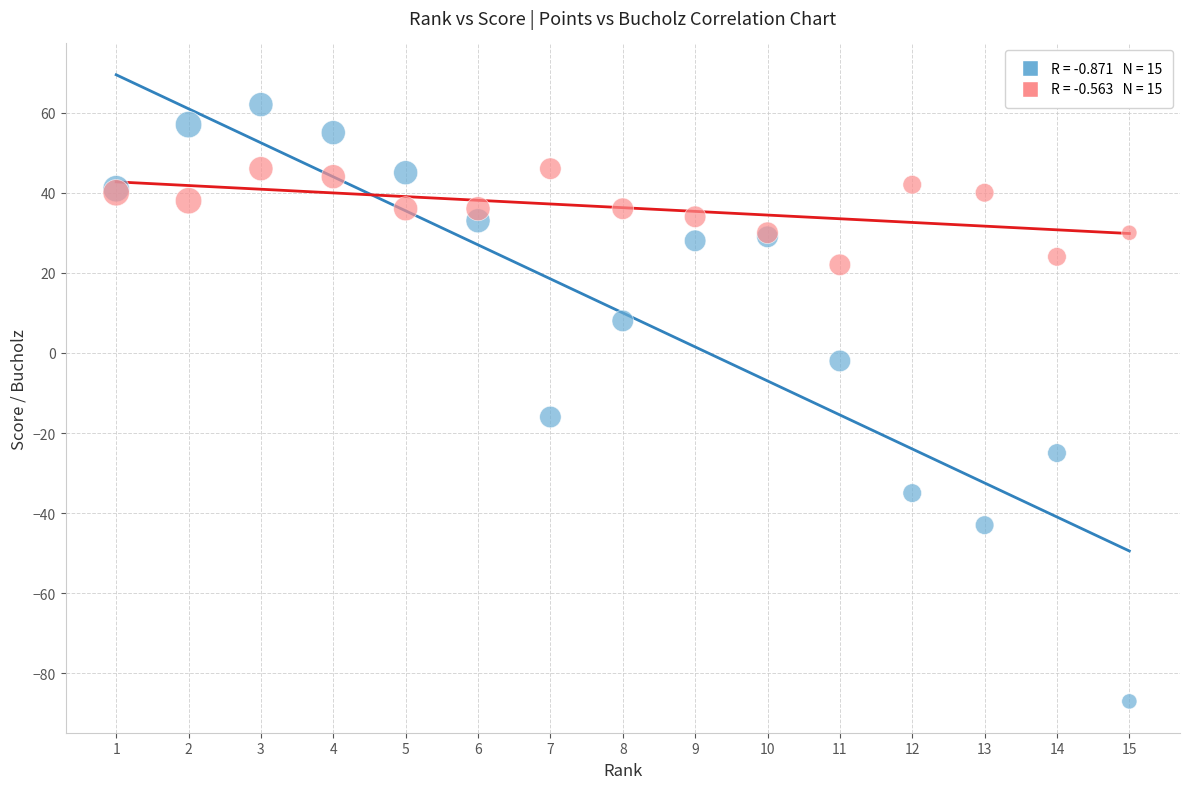

Across all series, what Y value is closest to -12?

-16